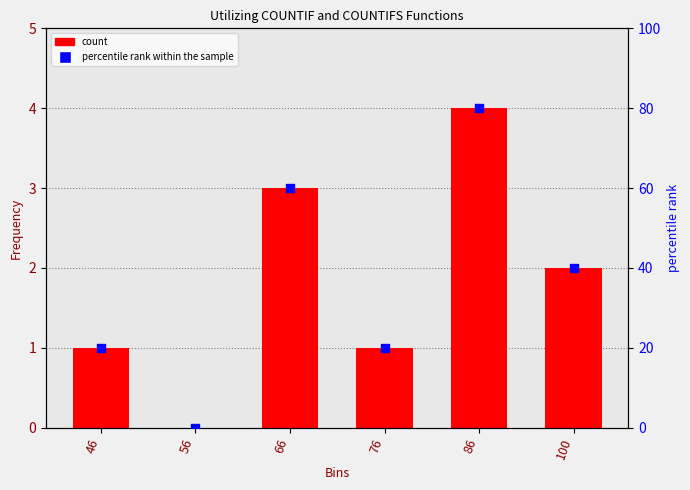

At how many categories does at least one series exceed 33?

3